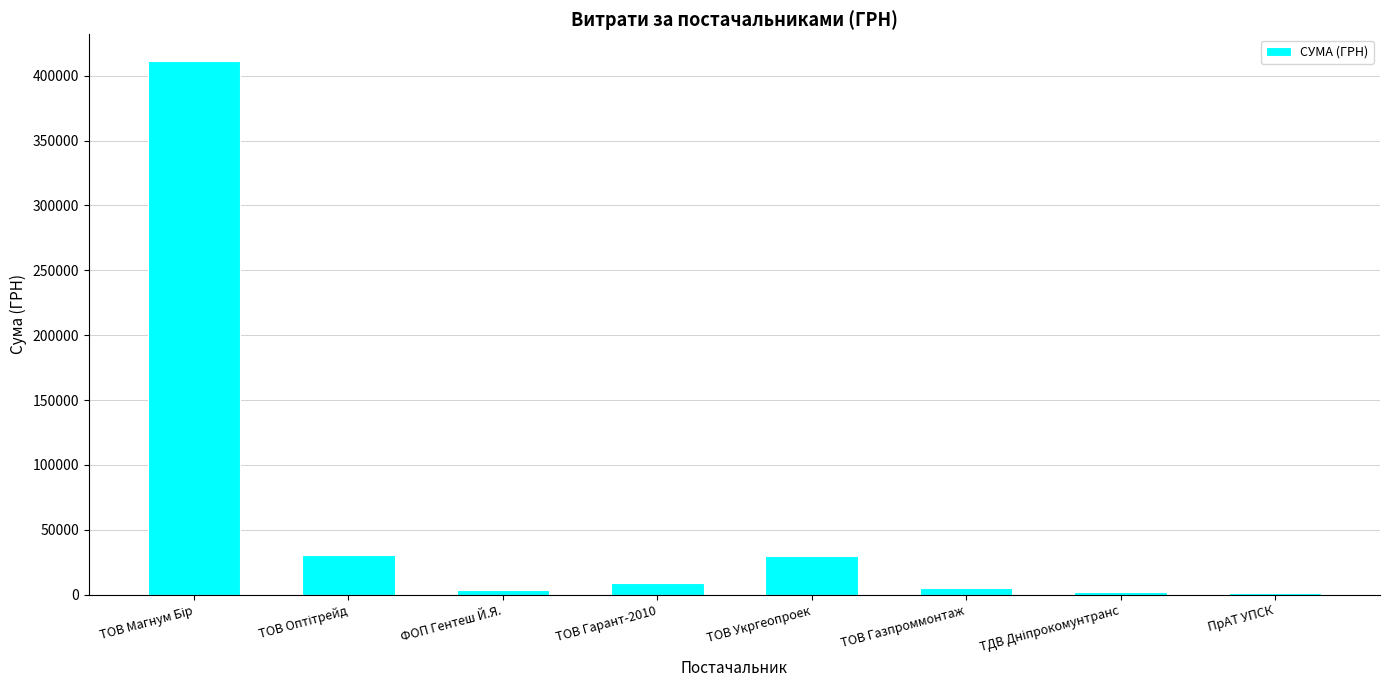

What is the sum of the values at ФОП Гентеш Й.Я. and ТОВ Гарант-2010?

12496.0